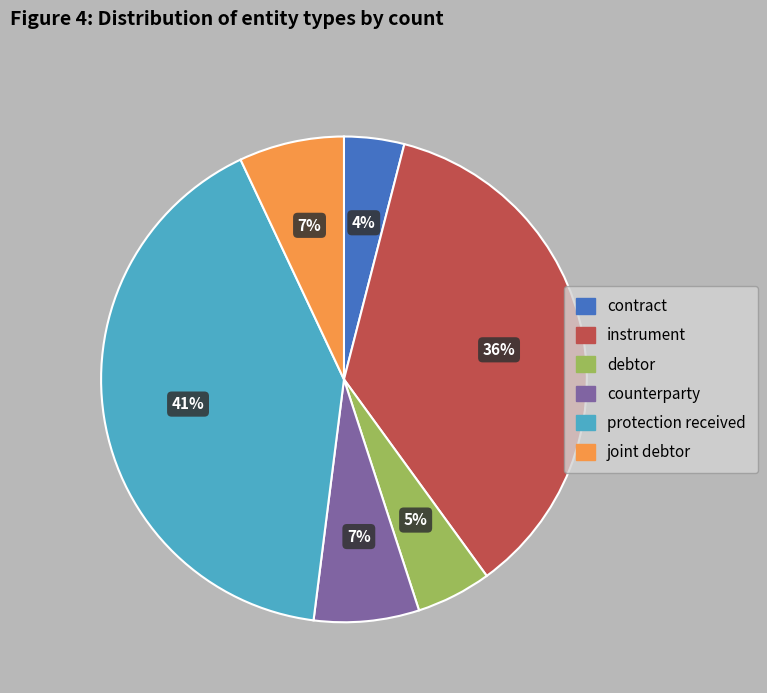

Between counterparty and debtor, which is larger?

counterparty